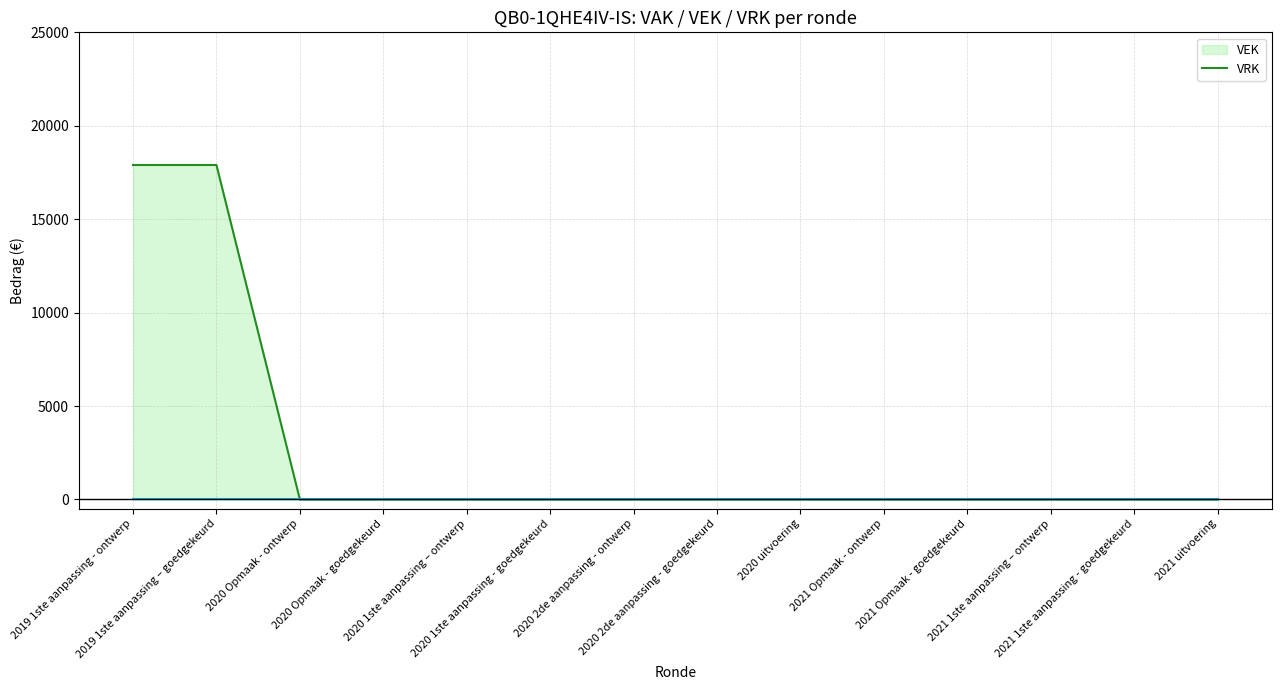

True or false: VRK line and VEK line cross at least once.

False